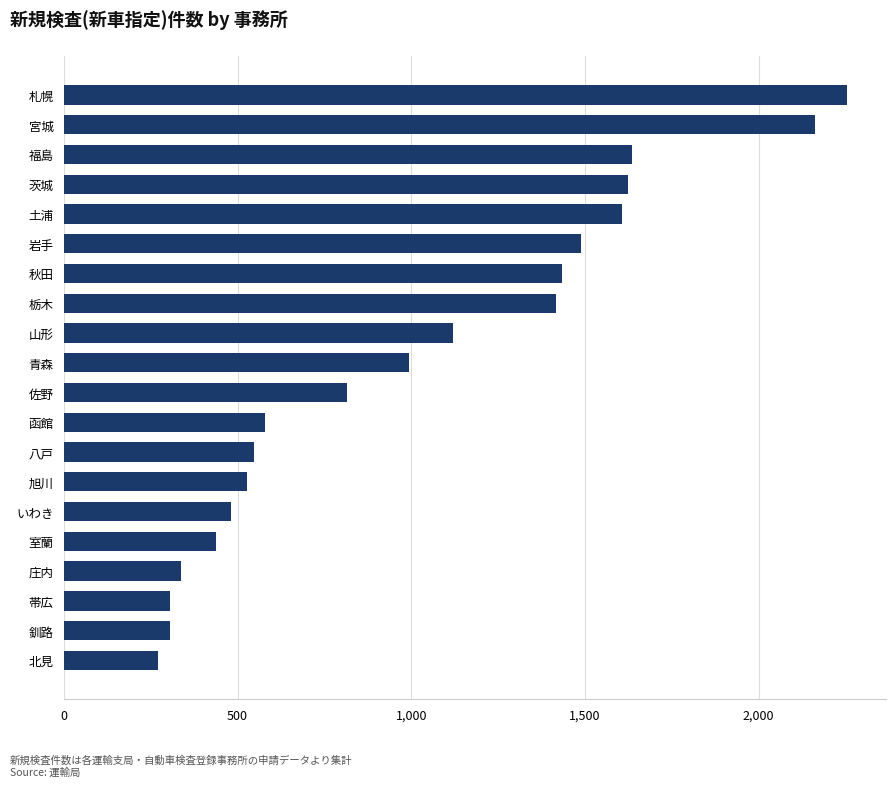

What is the approximate value at 札幌, to the nearest 10?

2250